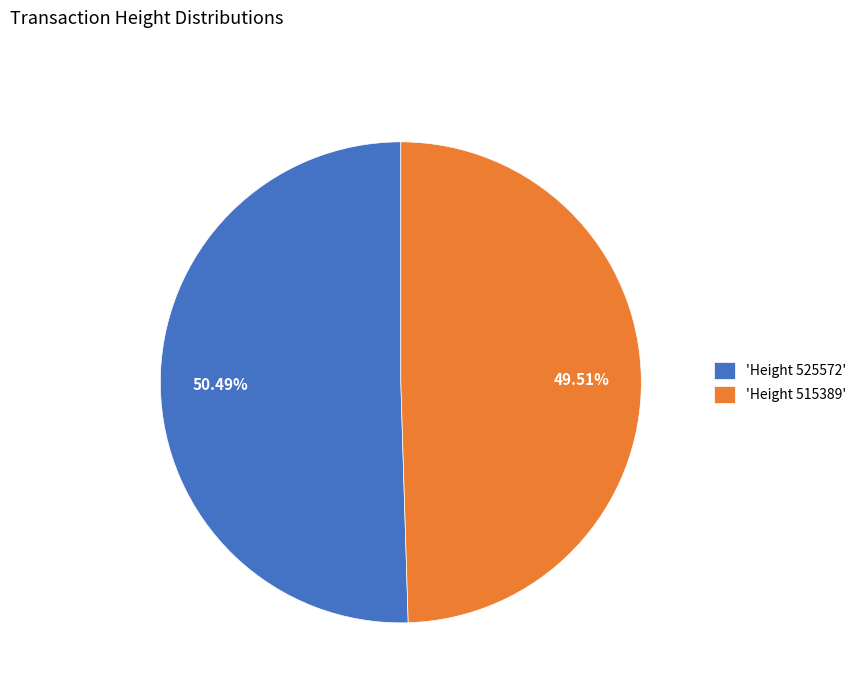

Does 'Height 515389' represent more than half of the total?

No